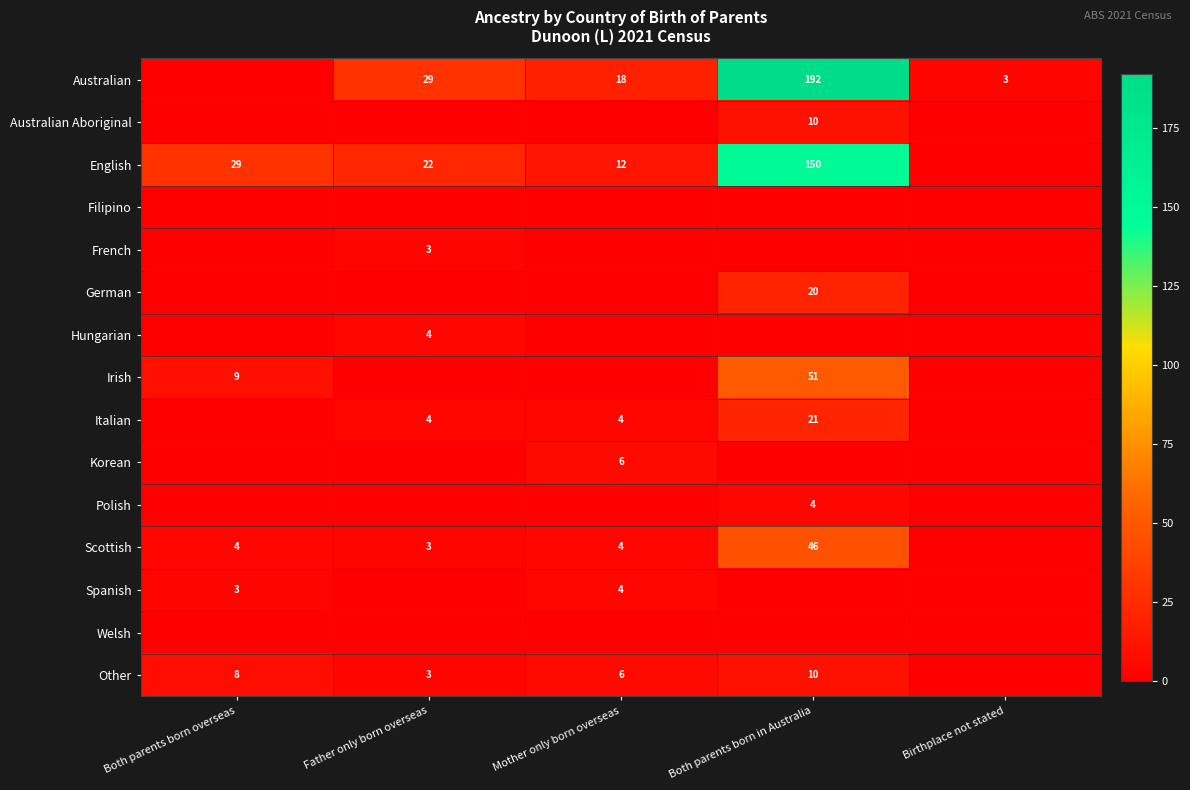

How many data points does each series have?

5